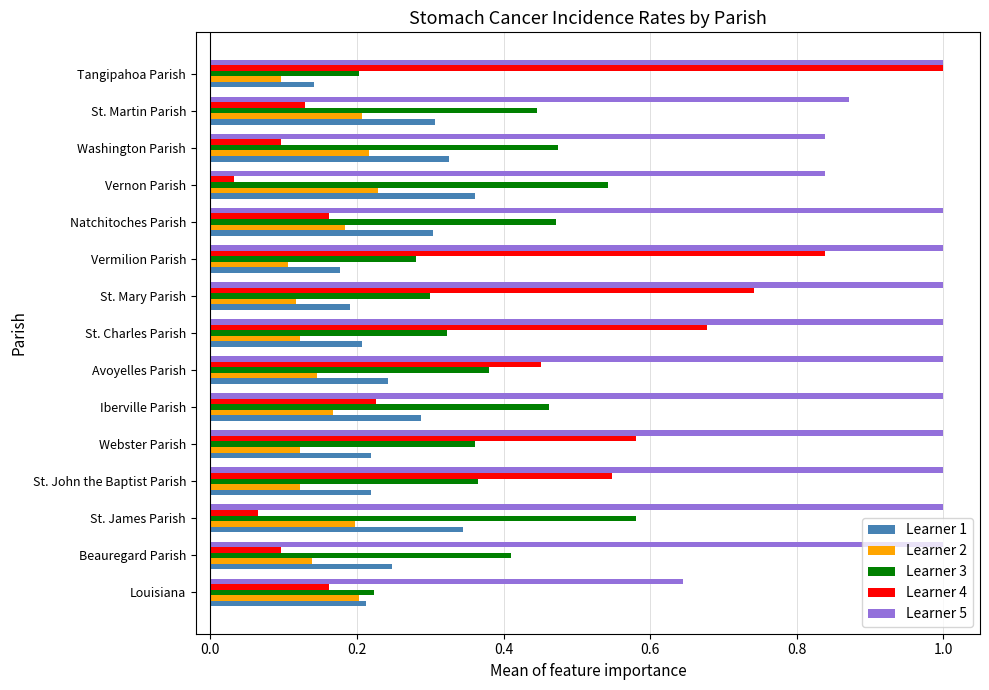

At which label is Learner 4 closest to 0?

Vernon Parish